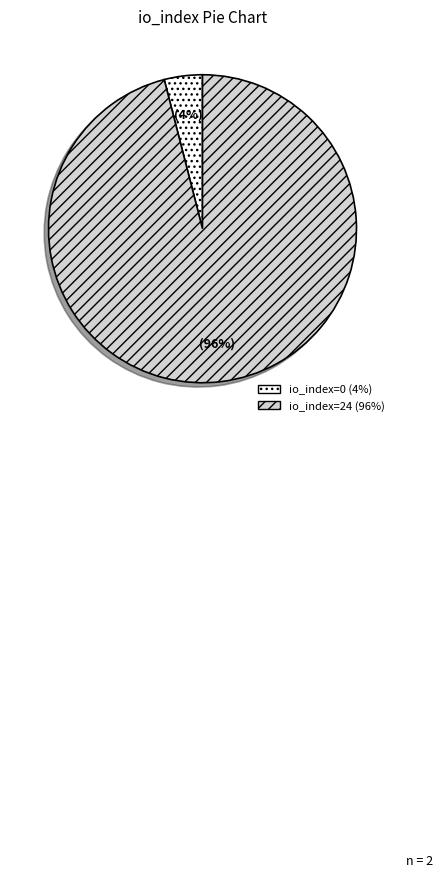

What is the ratio of the value at io_index=24 to the value at io_index=0?

24.0